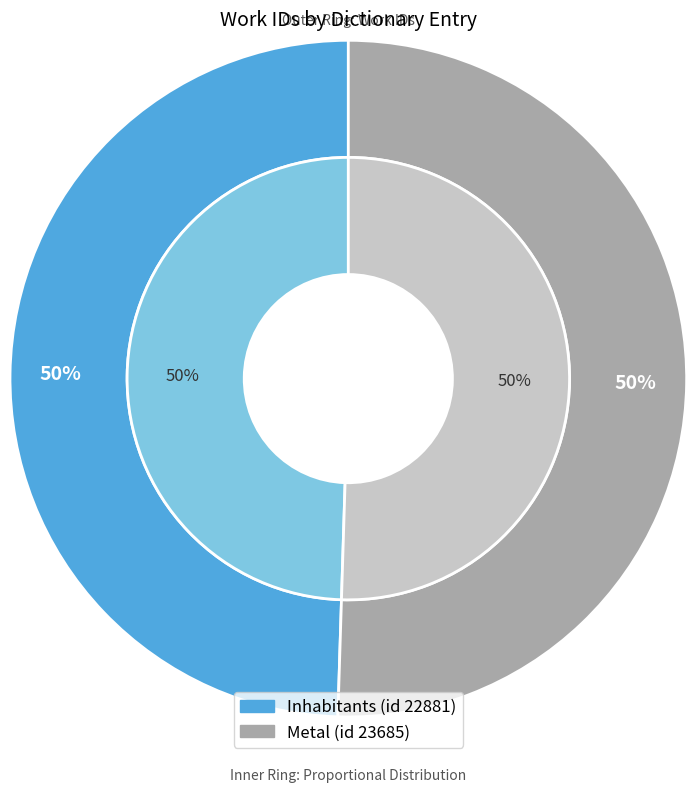

How many slices are in this pie chart?

2